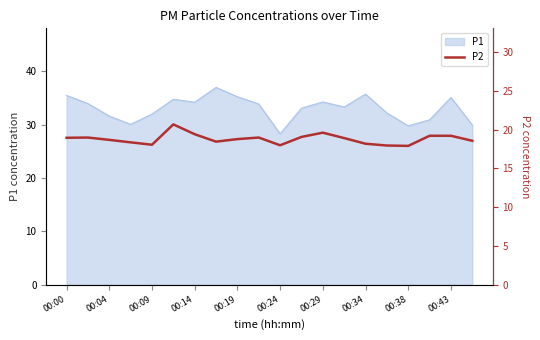

Is it true that the value at 00:38 is 27.1?

False